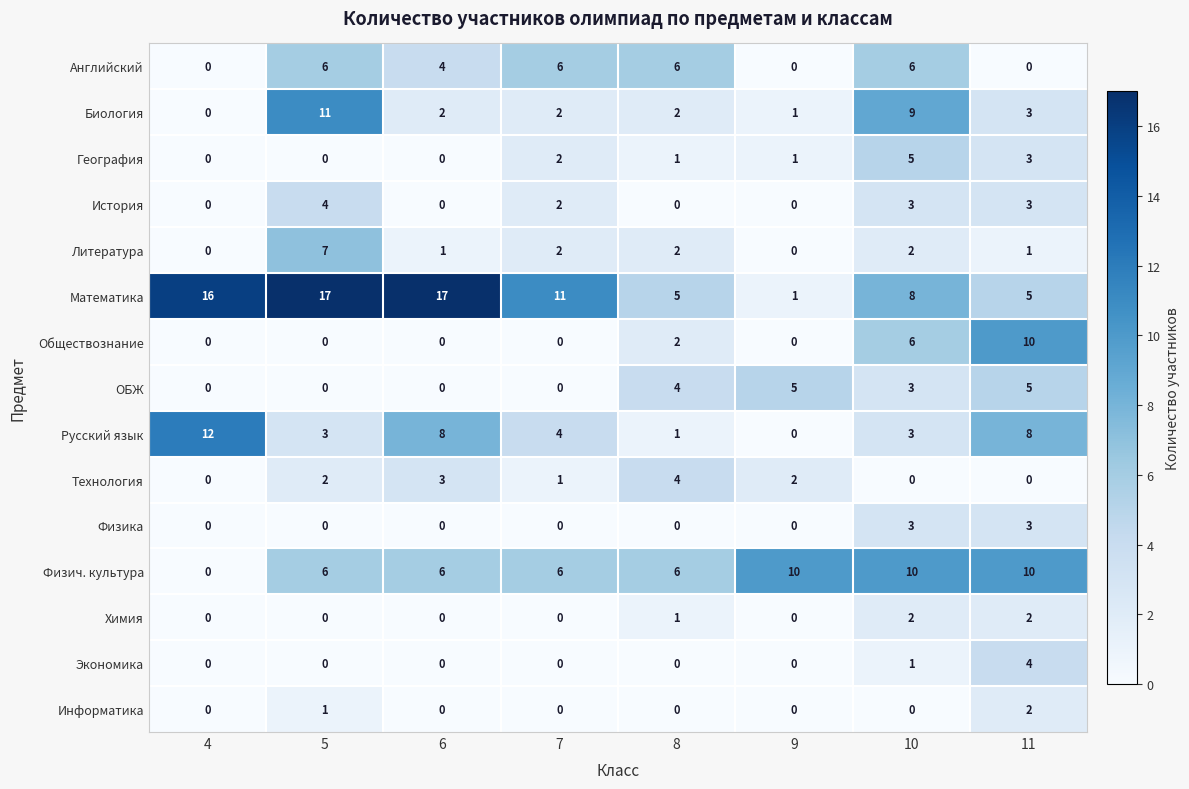

At which label does Литература first exceed 2?

5